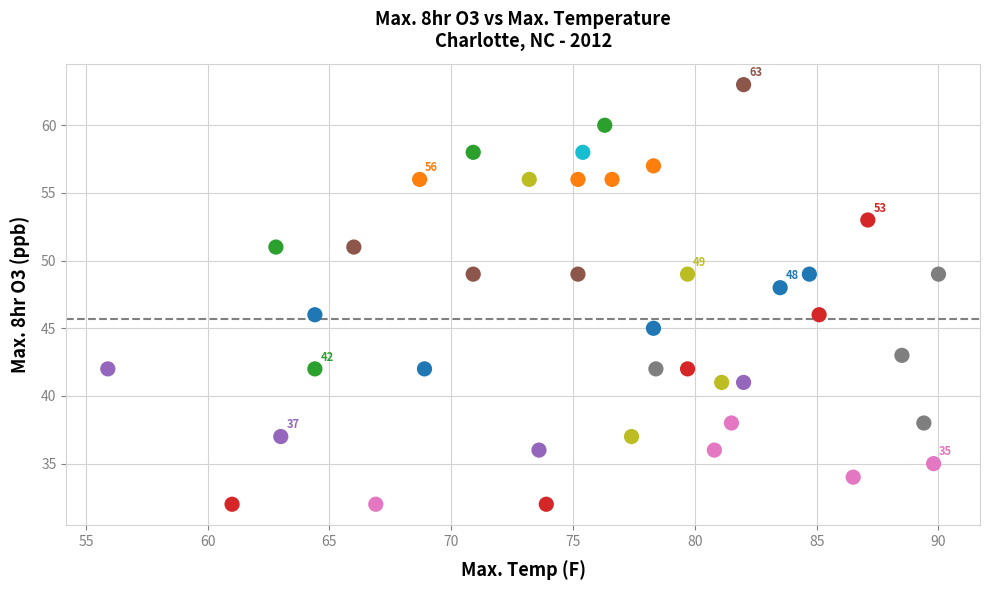

What is the range of Y values (max minus min)?

31